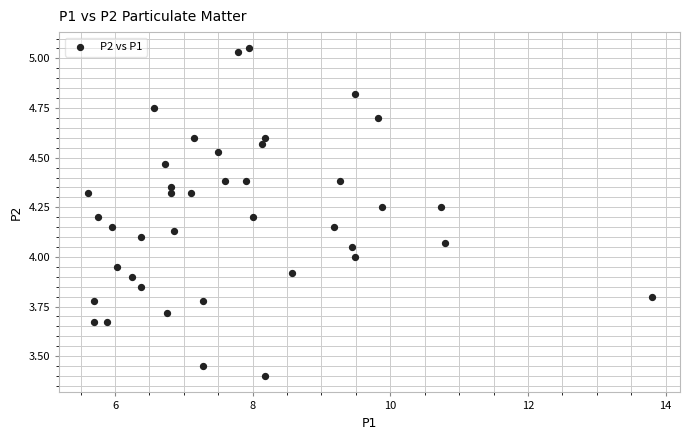

What is the range of X values (max minus min)?

8.2